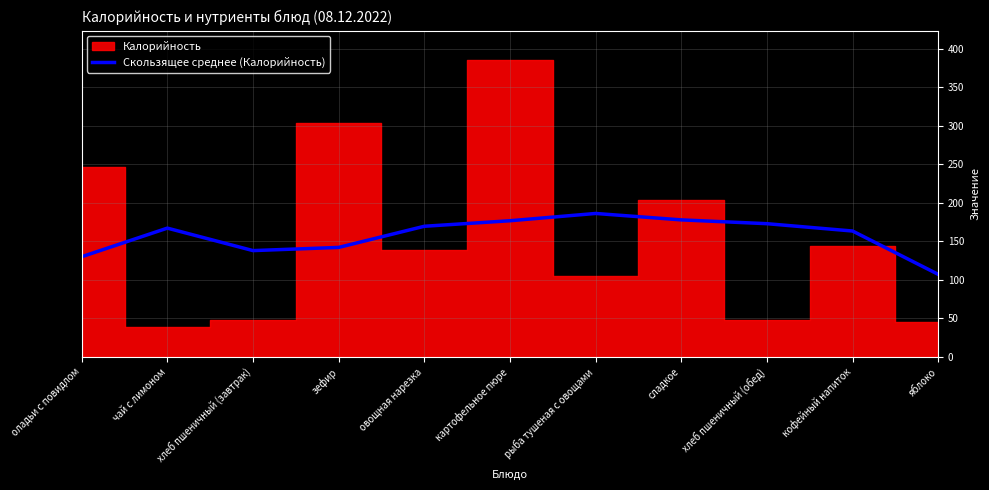

What is the minimum value for Скользящее среднее (Калорийность)?

107.1